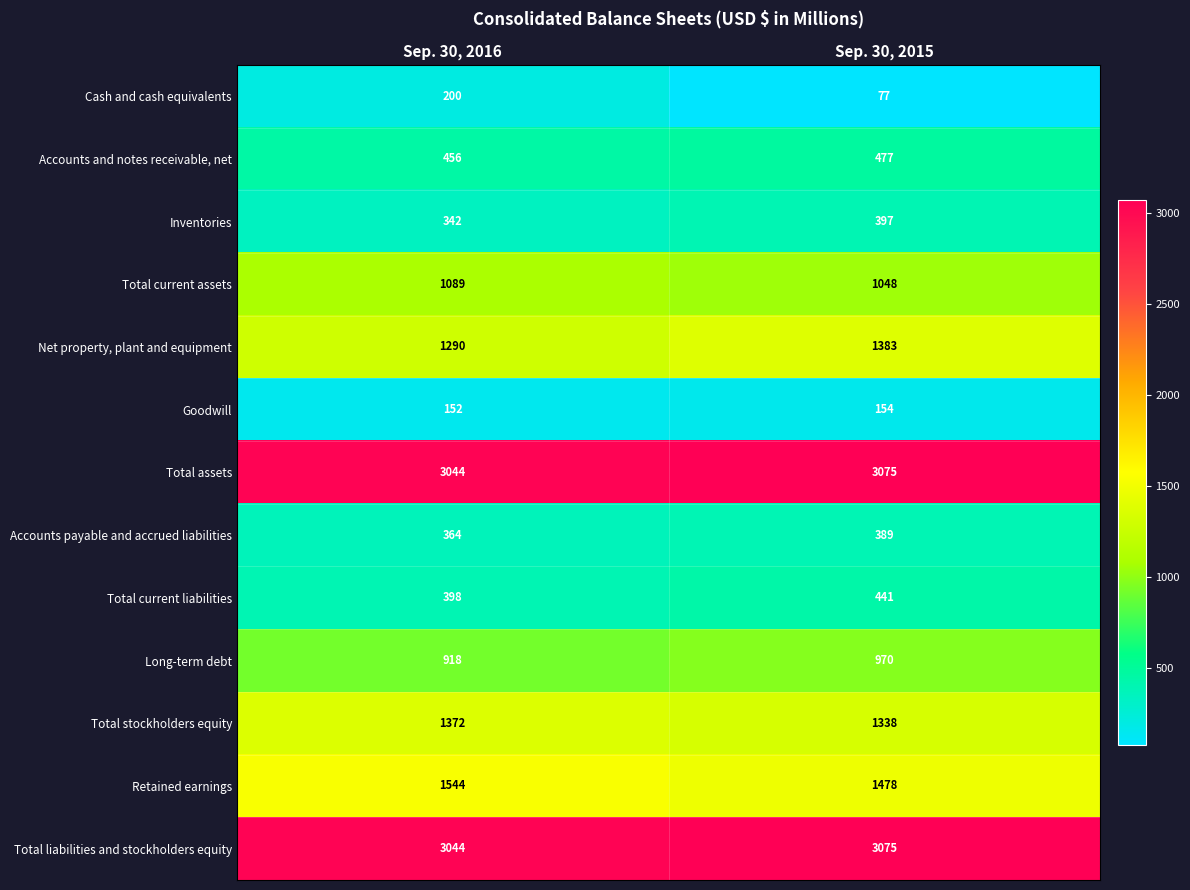

At which category does the chart reach its peak across all series?

Sep. 30, 2015